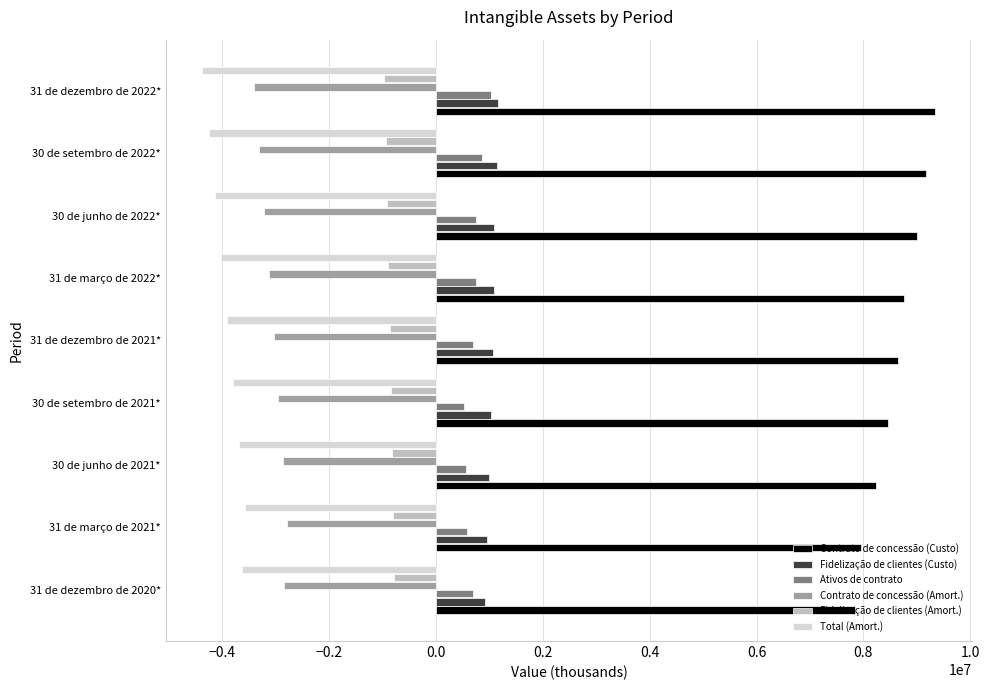

What is the difference between the highest and lowest values at 30 de setembro de 2021*?

12256782